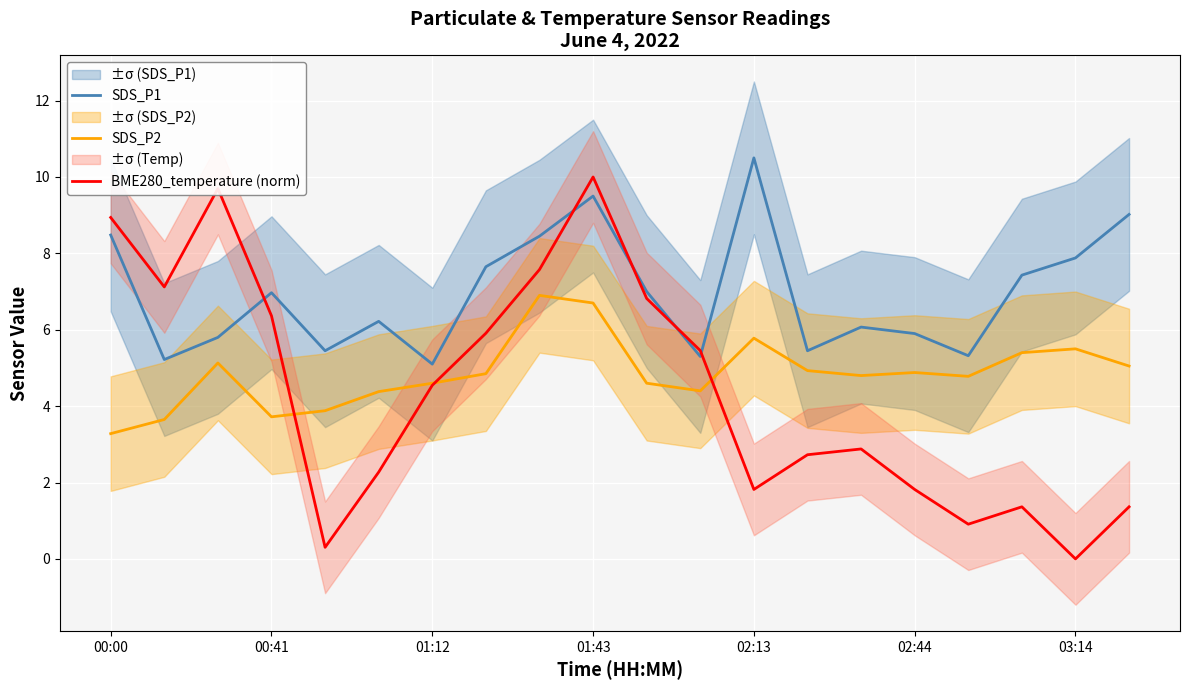

True or false: SDS_P1 and SDS_P2 cross at least once.

False